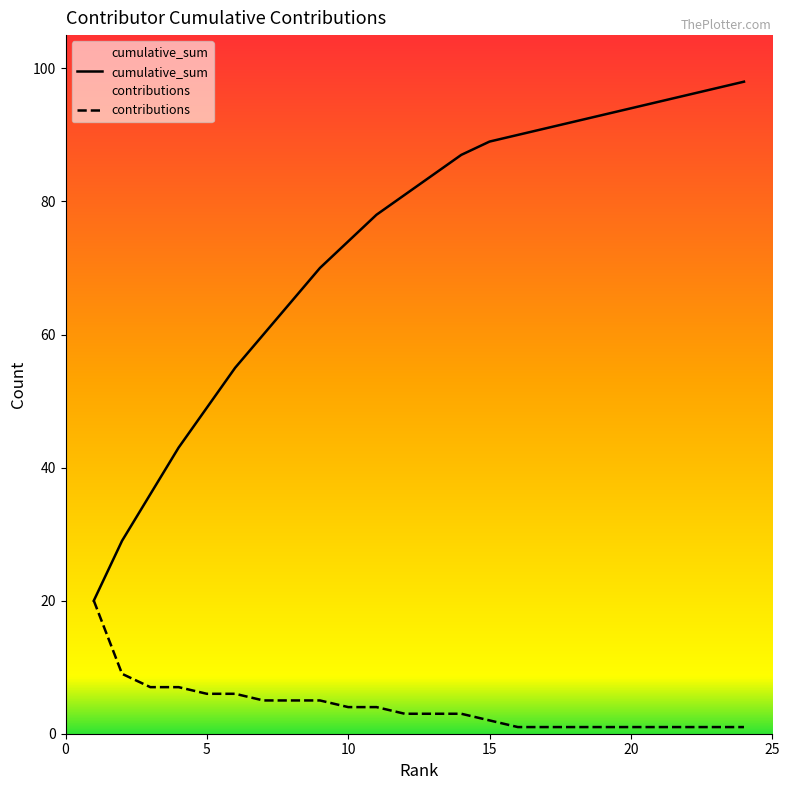

True or false: cumulative_sum and contributions cross at least once.

False